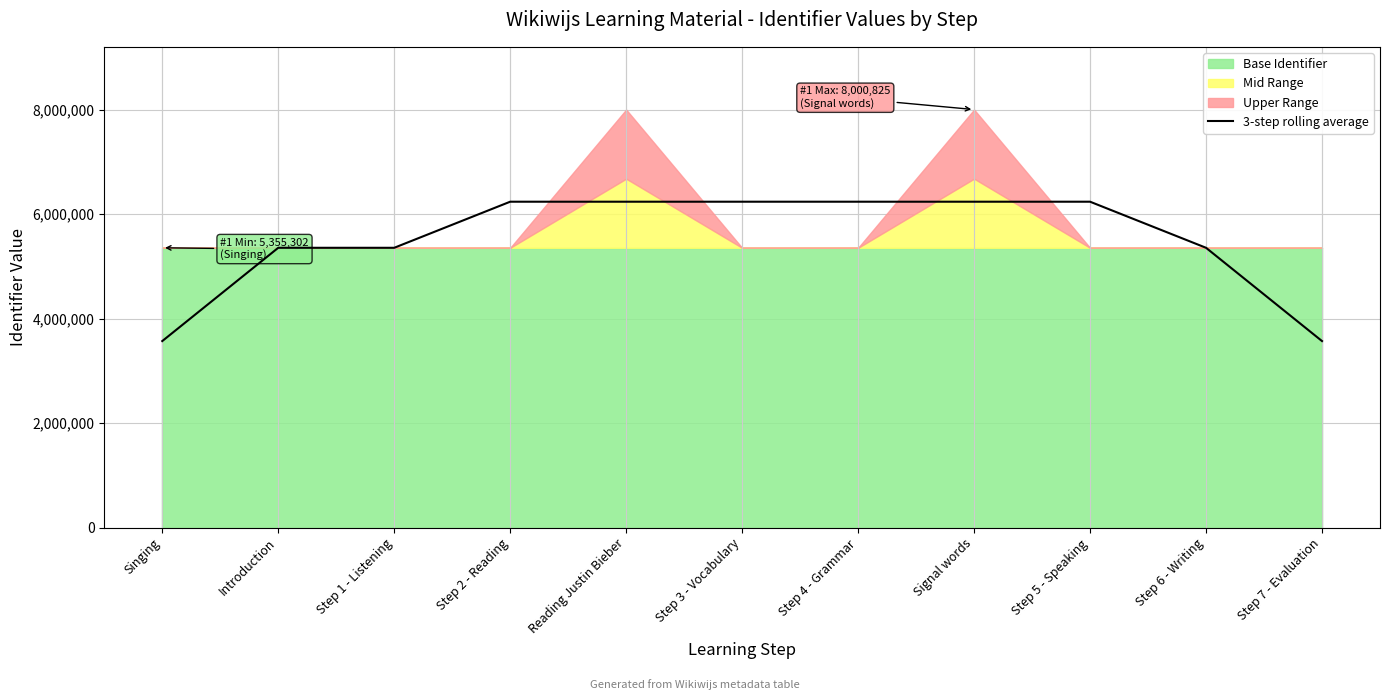

The value at Step 3 - Vocabulary is 4270540.9. True or false?

False